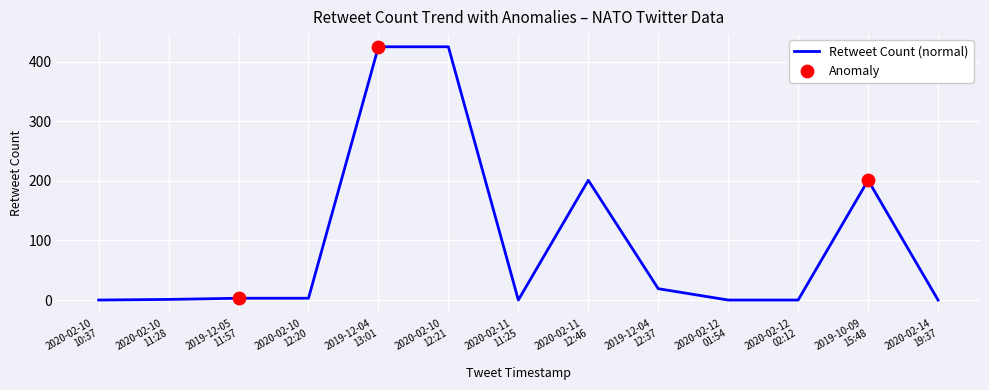

What is the difference between the maximum and minimum values?

425